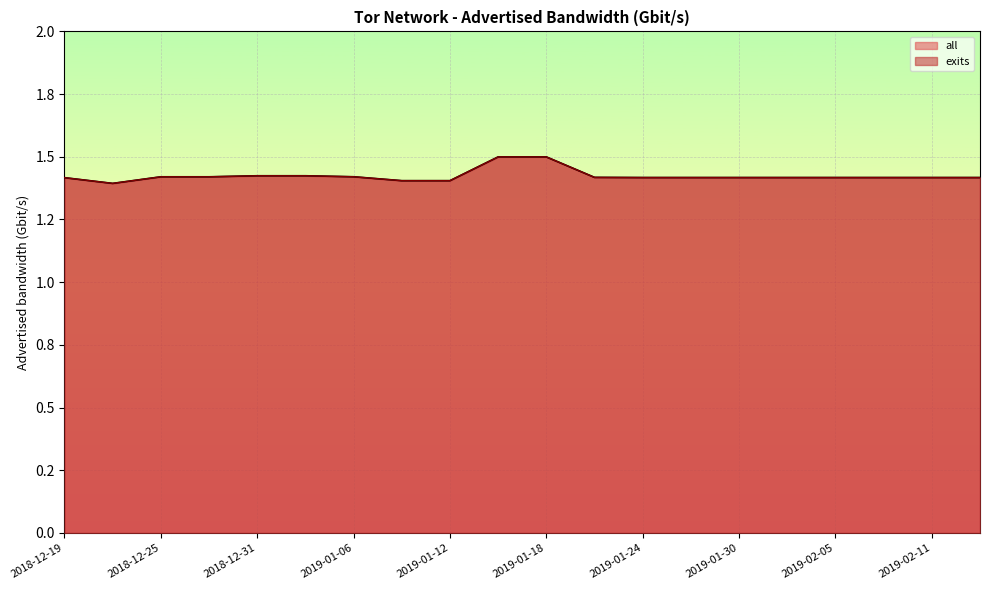

Which series has the largest total across all categories?

all